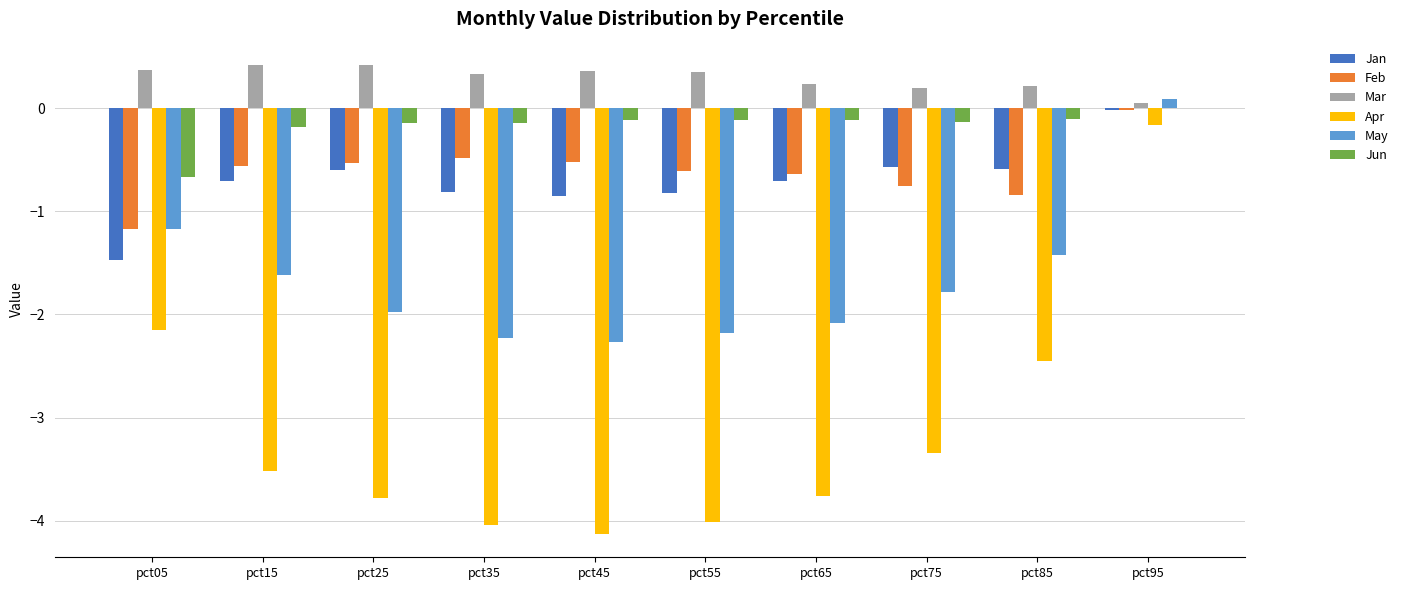

Is the value of Jan at pct55 greater than the value of Feb at pct05?

Yes